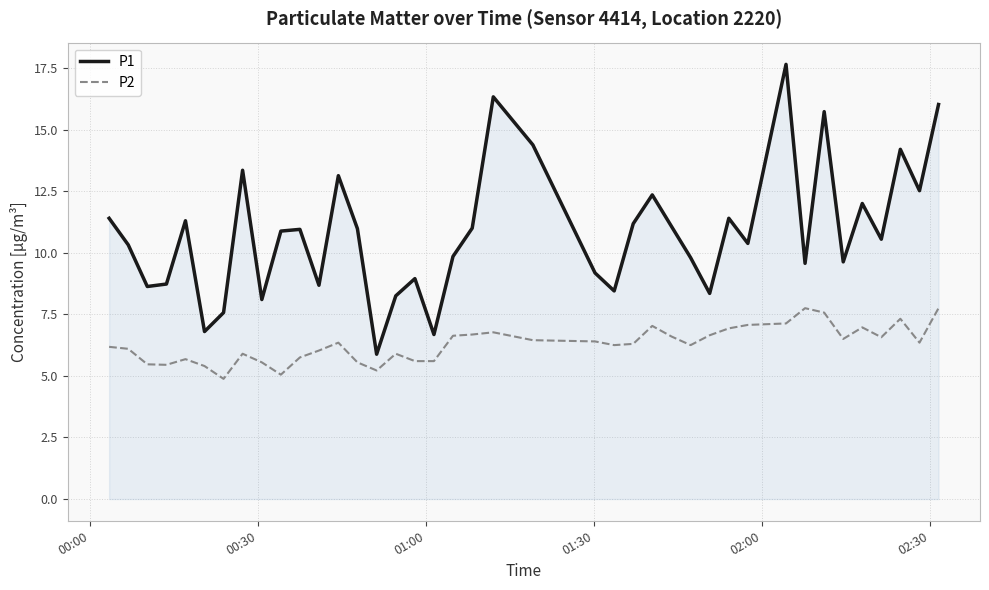

True or false: P1 and P2 intersect in this chart.

False